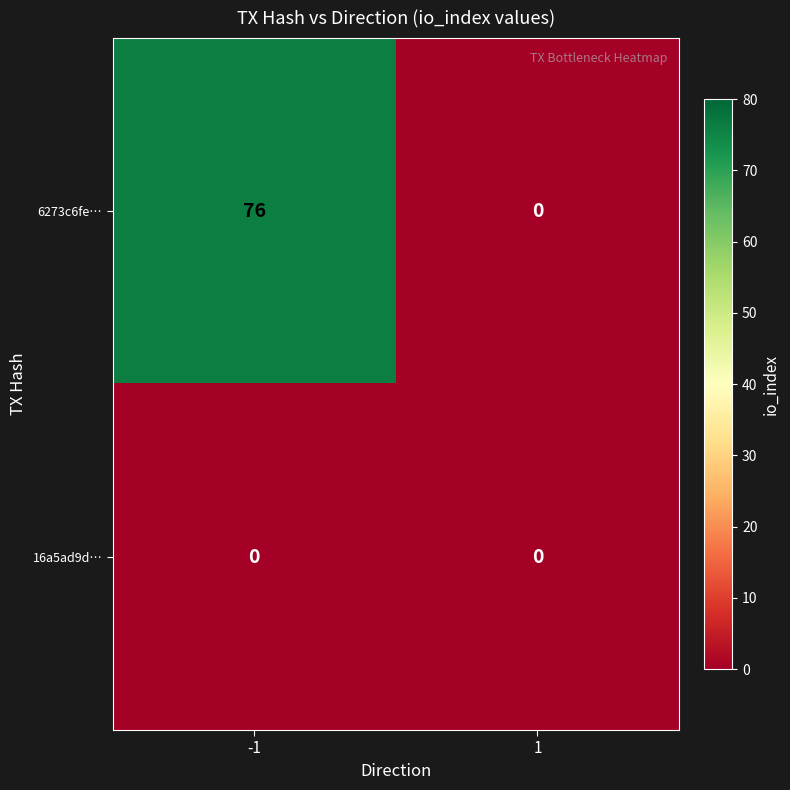

List the series in order of their overall mean, highest first.

6273c6fe…, 16a5ad9d…